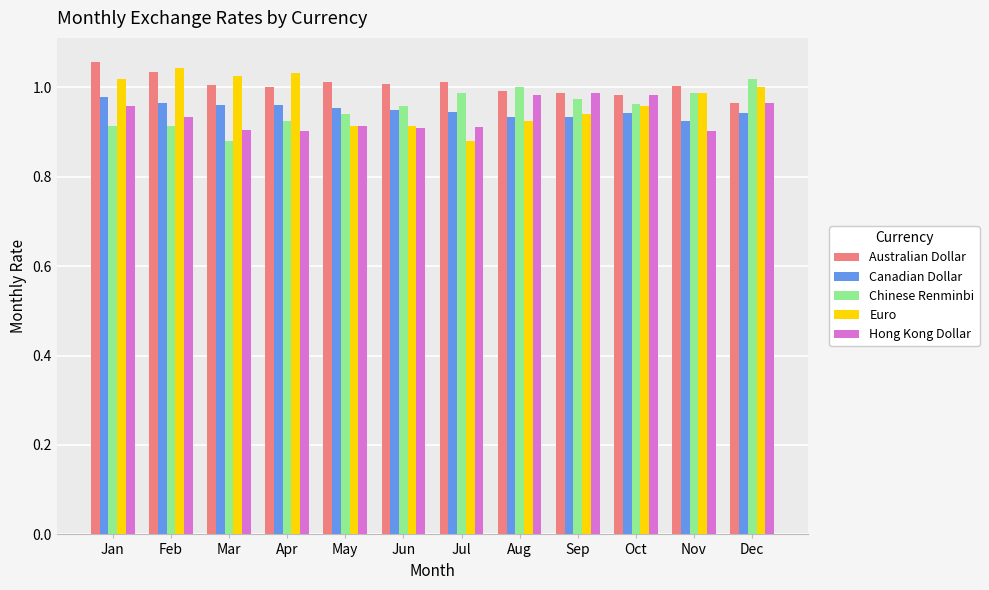

Between Jul and Oct, which series saw the biggest shift?

Euro